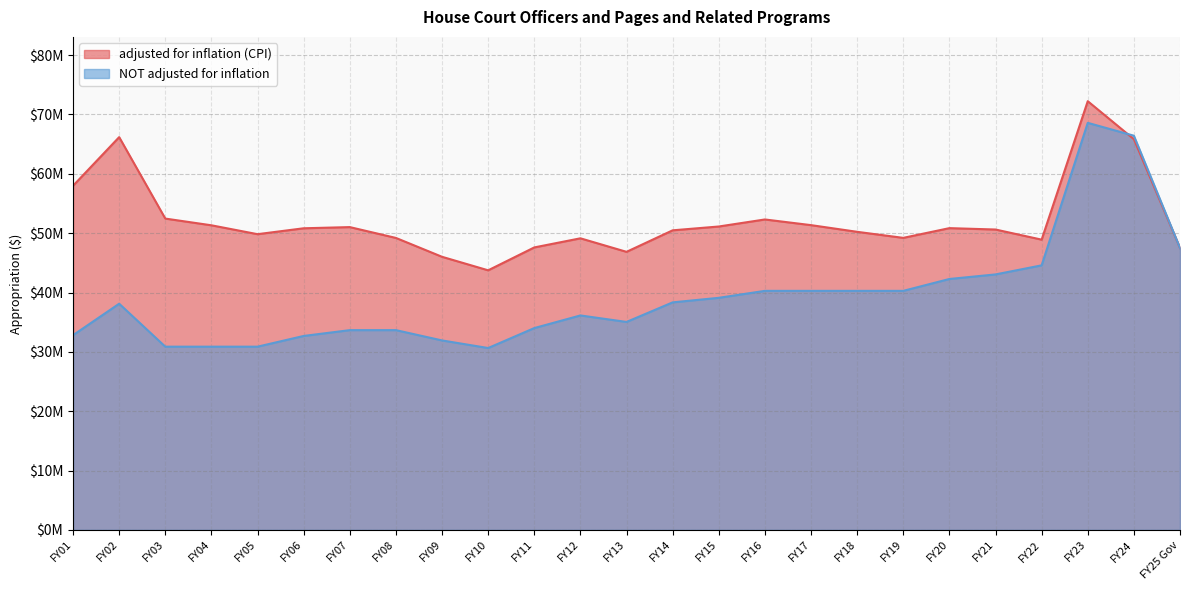

Is the value of adjusted for inflation (CPI) at FY18 greater than the value of NOT adjusted for inflation at FY24?

No